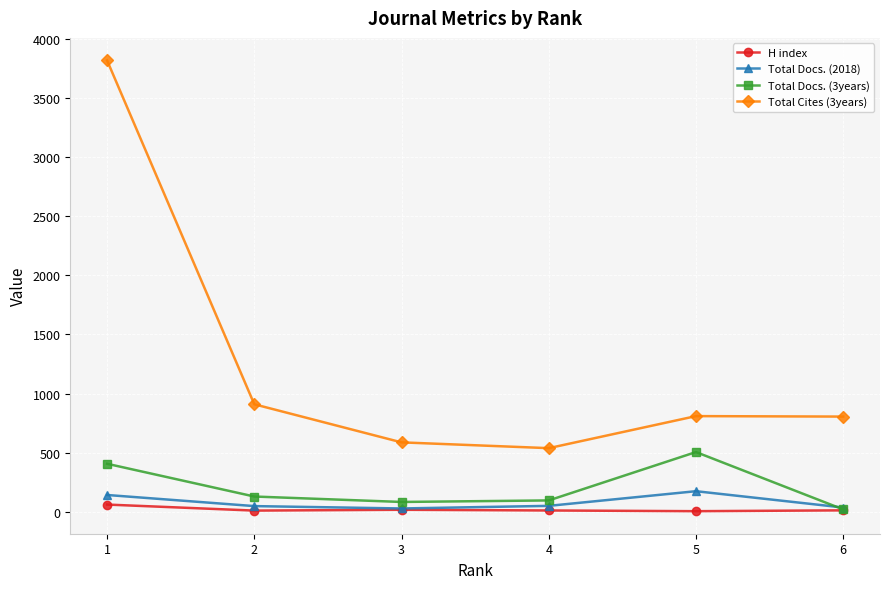

True or false: Total Cites (3years) and Total Docs. (3years) intersect in this chart.

False